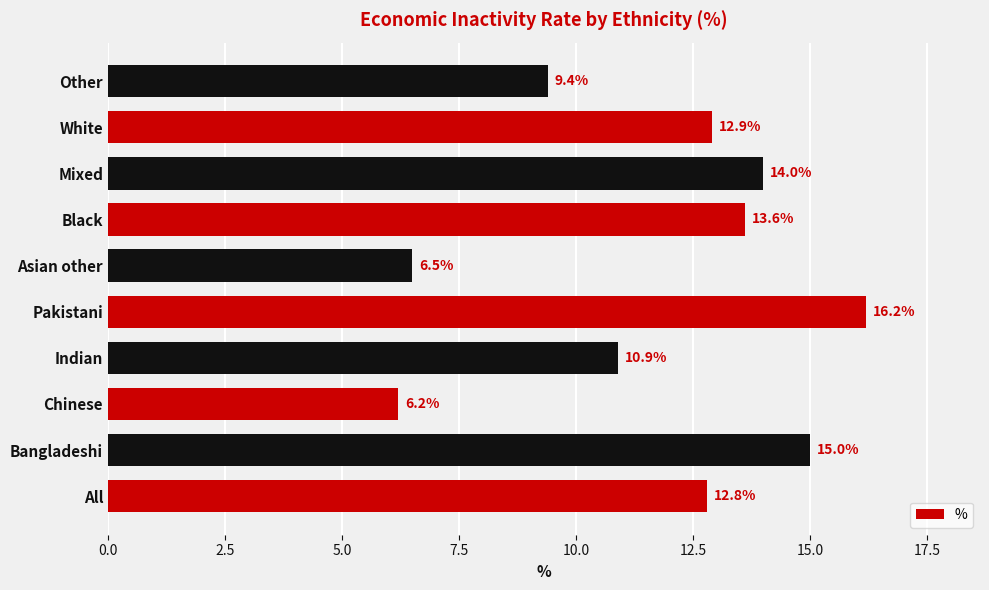

Does the chart contain any negative values?

No